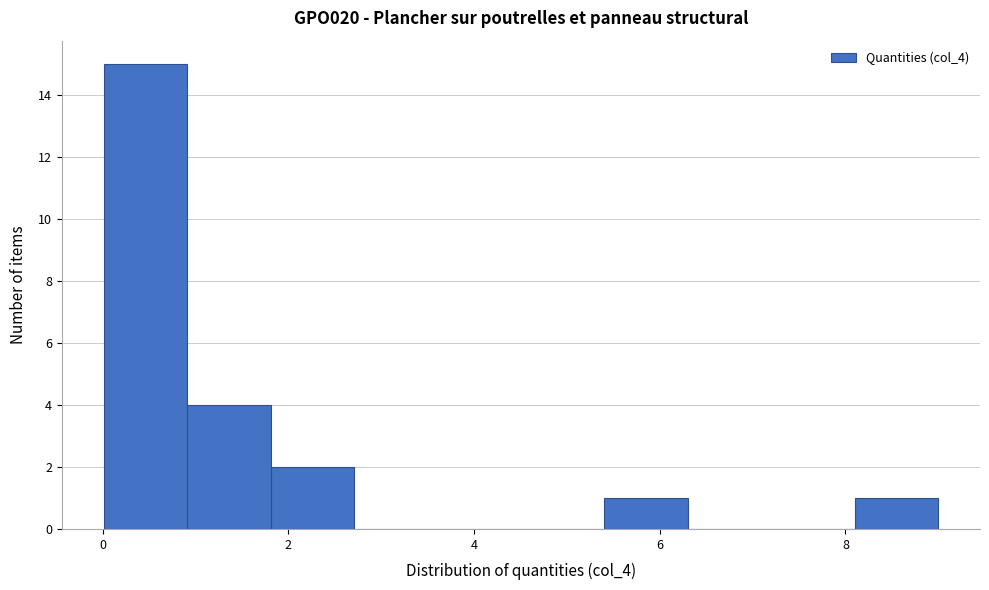

Over which range of the x-axis is the bar tallest?

0.0 to 1.0